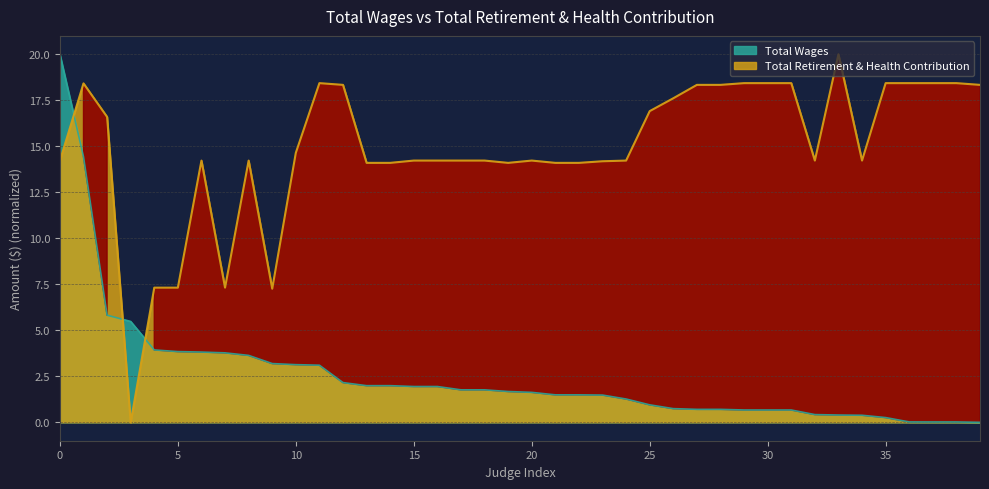

What are all the series names shown in the legend?

Total Wages, Total Retirement & Health Contribution